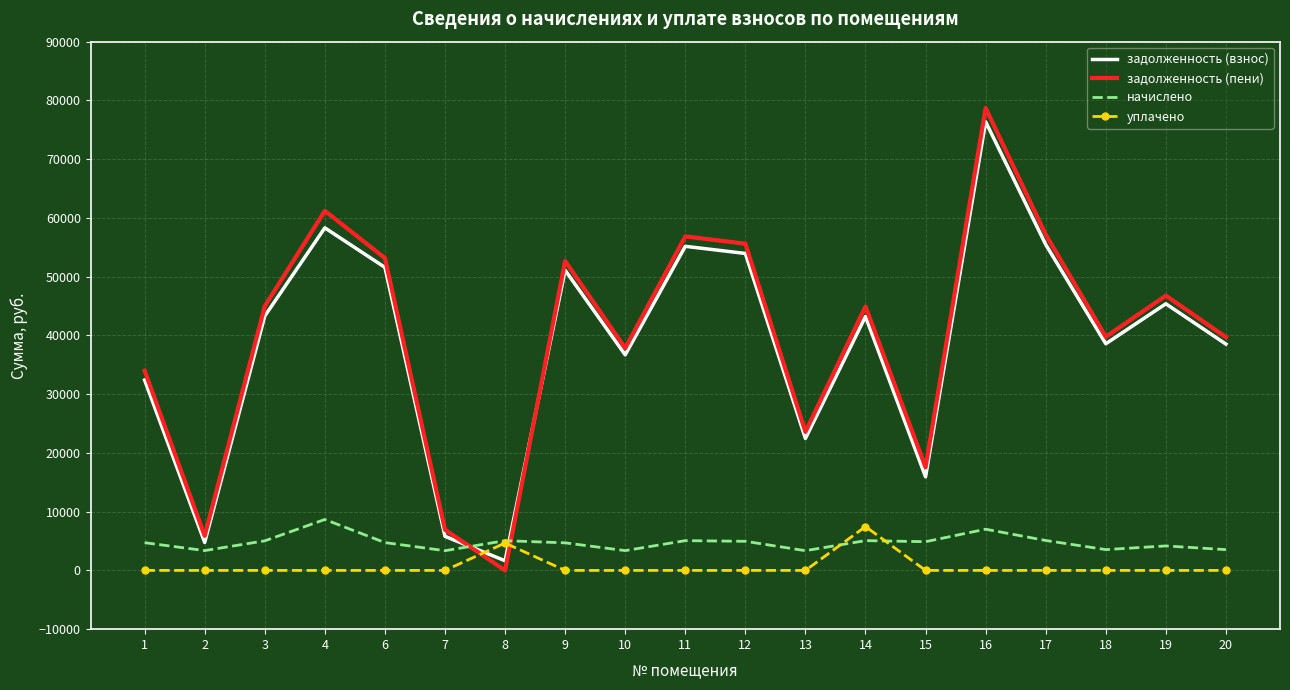

The value of уплачено at 7 is 0.0. True or false?

True